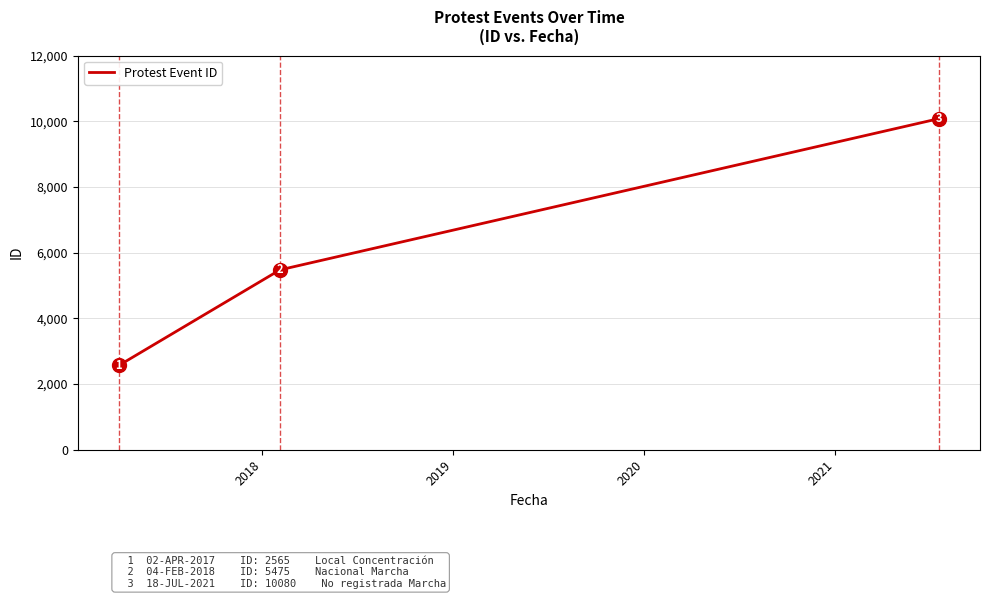

What is the greatest value displayed?

10080